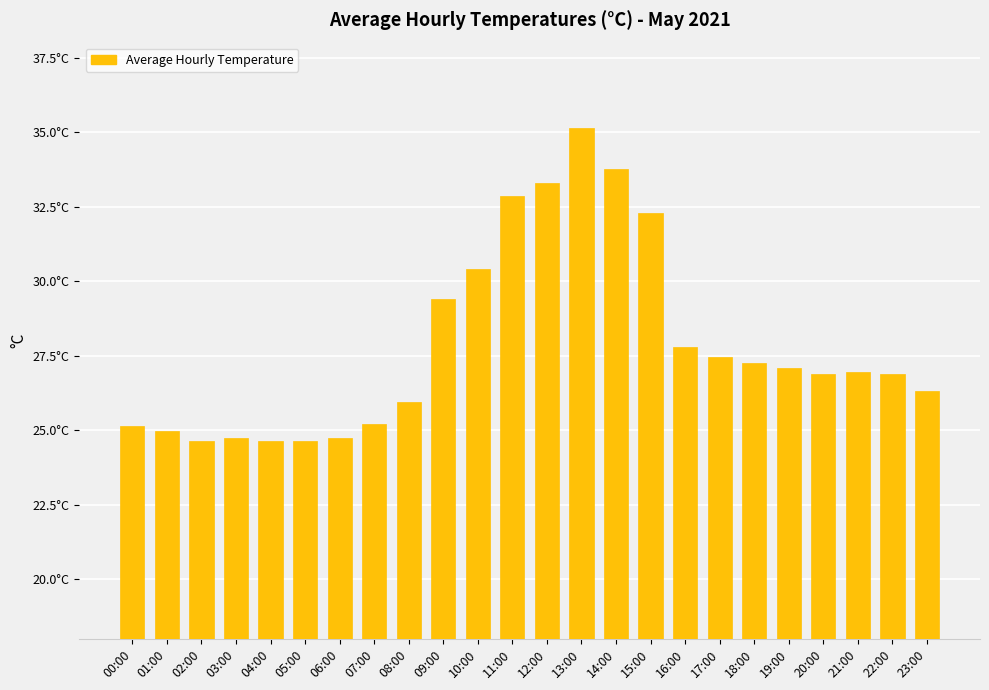

What is the minimum value shown in the chart?

24.6